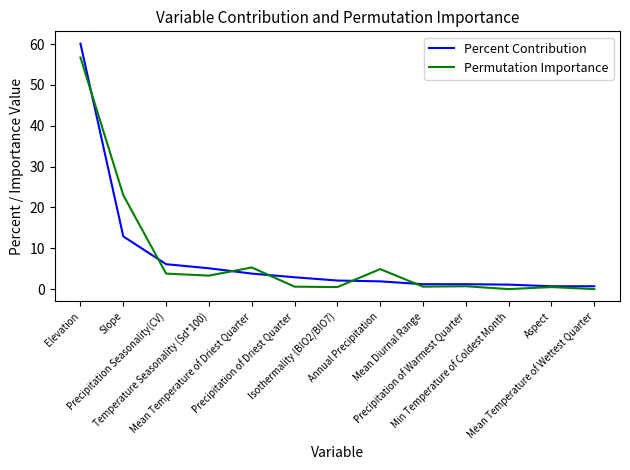

Where is the first local maximum for Permutation Importance?

Mean Temperature of Driest Quarter